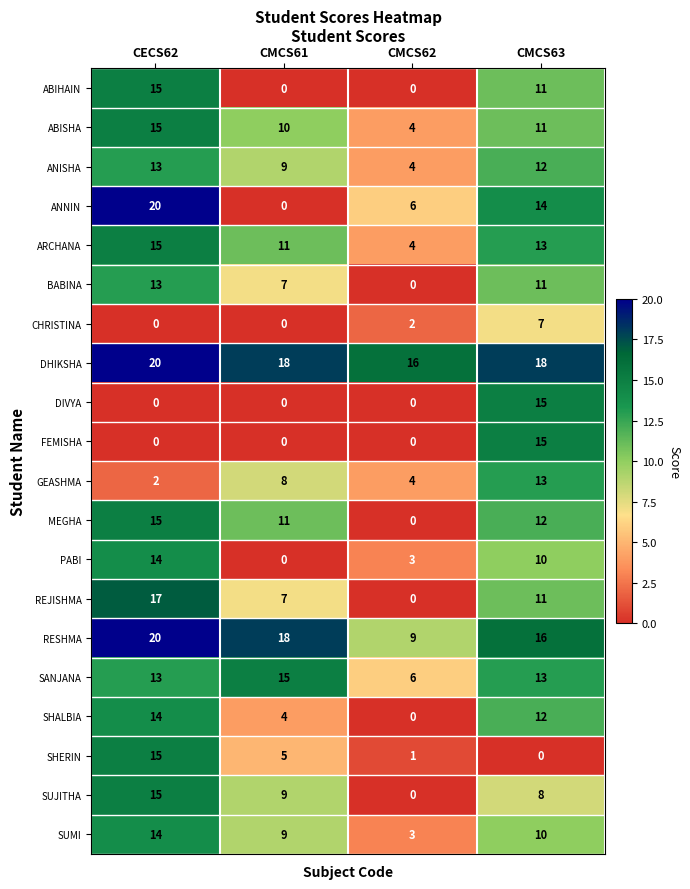

Is it true that SHERIN equals 5 at CMCS61?

True